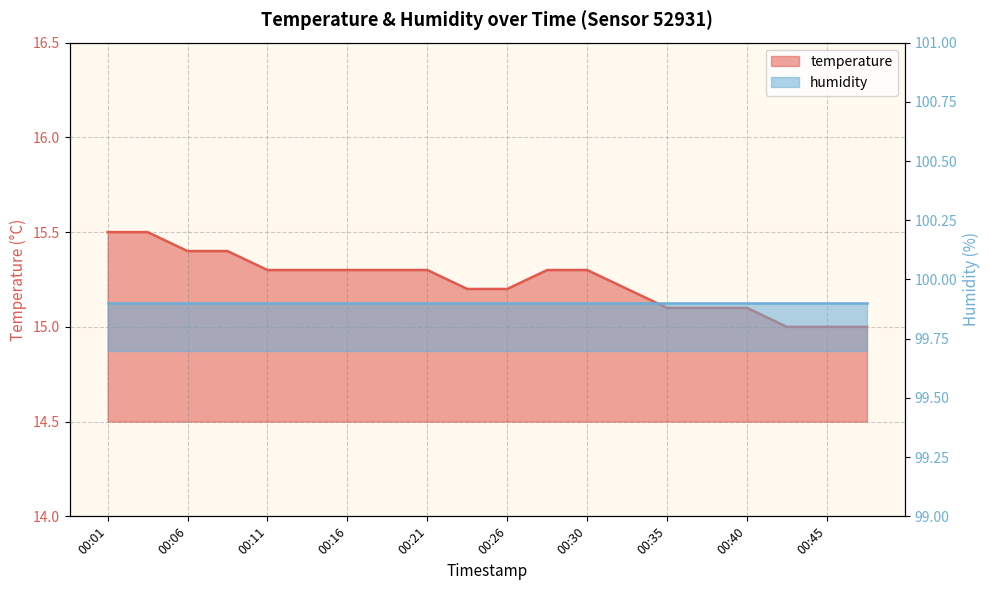

Reading right to left, extract all data points from this chart.

00:48=15.0	00:45=15.0	00:43=15.0	00:40=15.1	00:38=15.1	00:35=15.1	00:33=15.2	00:30=15.3	00:28=15.3	00:26=15.2	00:23=15.2	00:21=15.3	00:18=15.3	00:16=15.3	00:13=15.3	00:11=15.3	00:09=15.4	00:06=15.4	00:04=15.5	00:01=15.5